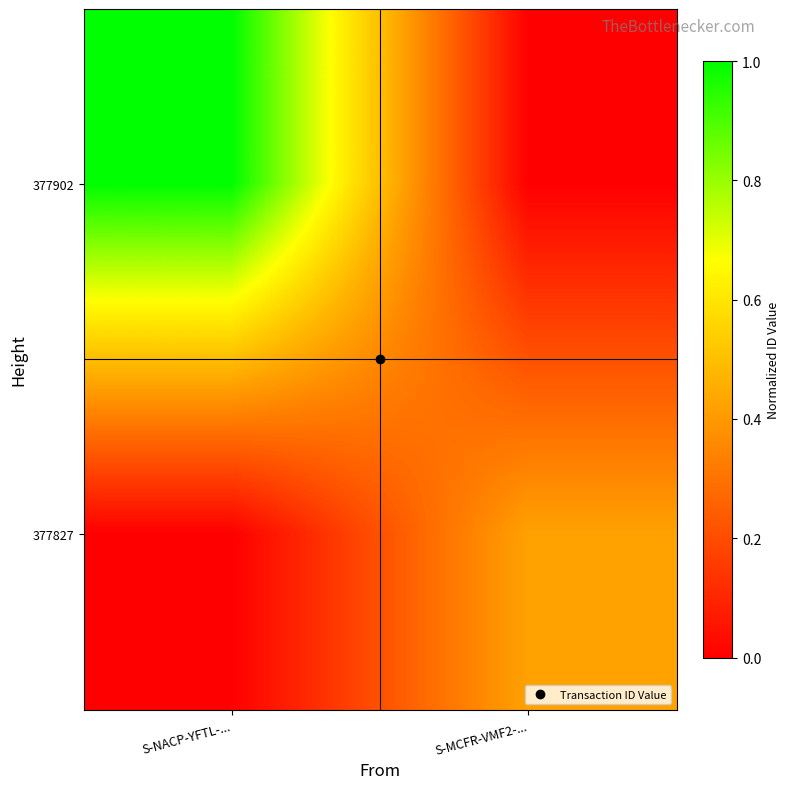

Which series has the largest range (max minus min)?

377902